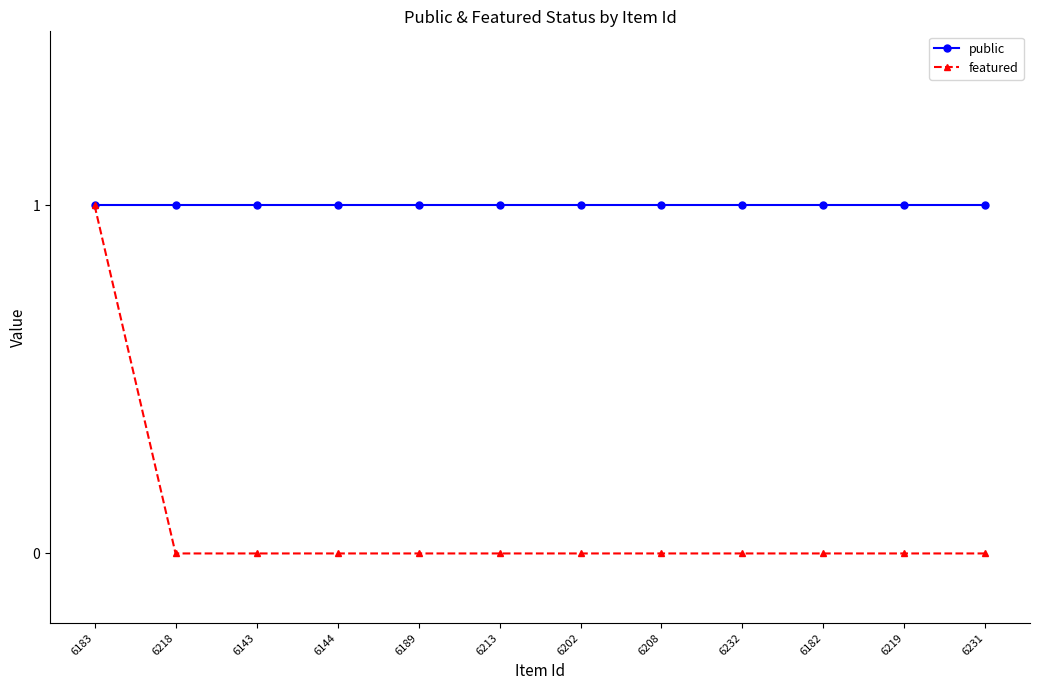

What is the approximate value of public at 6183?

1